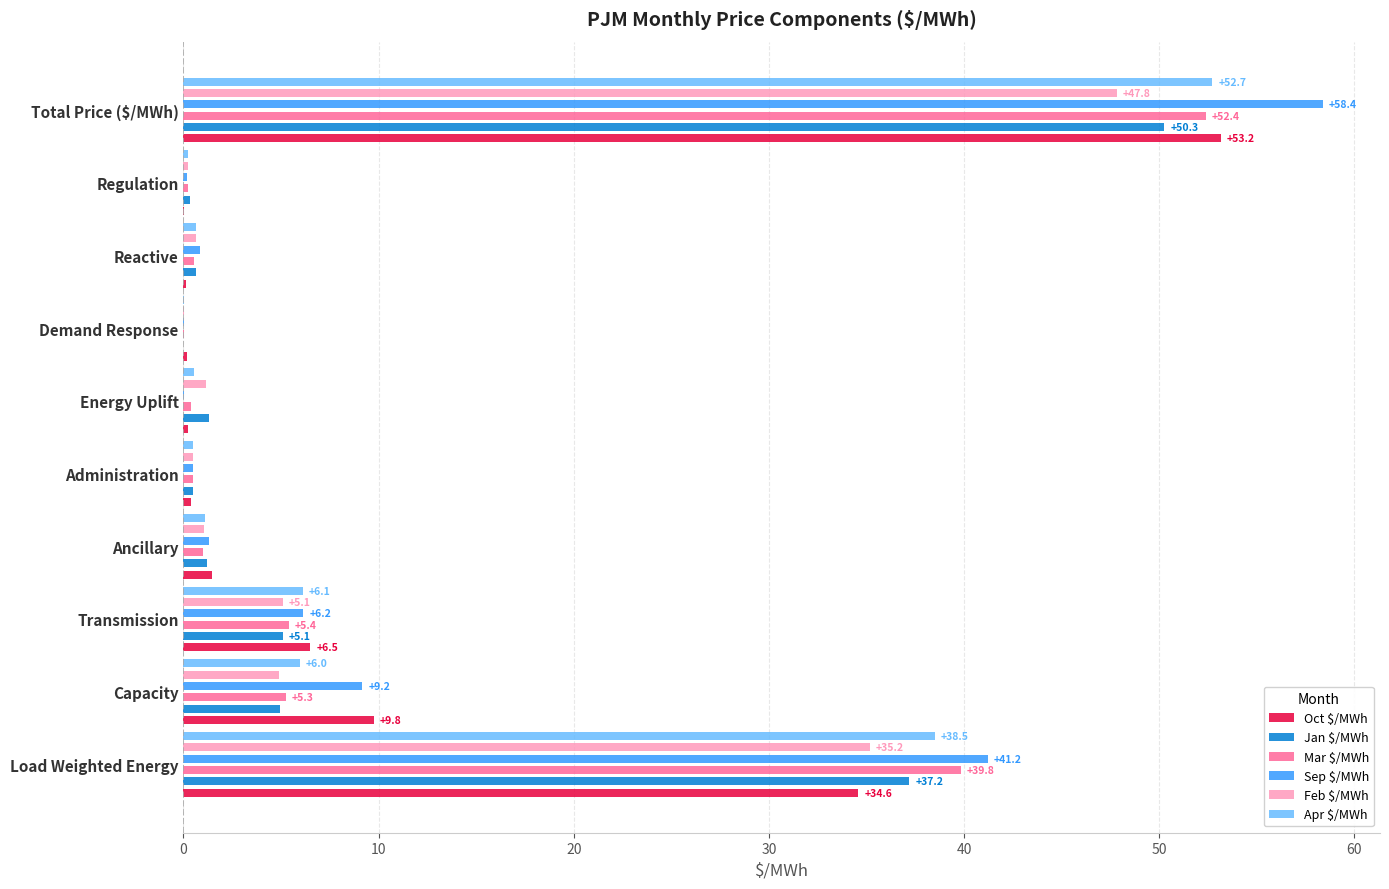

How many bars are there in total?

60